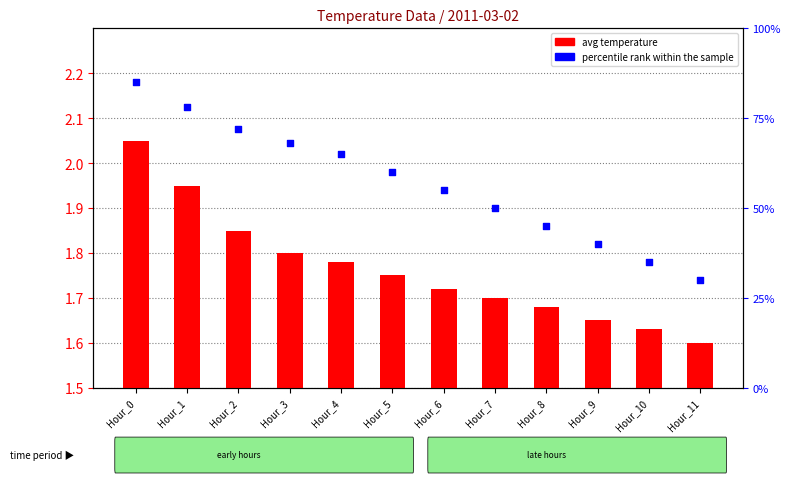

At which category is the sum across all series the highest?

Hour_0